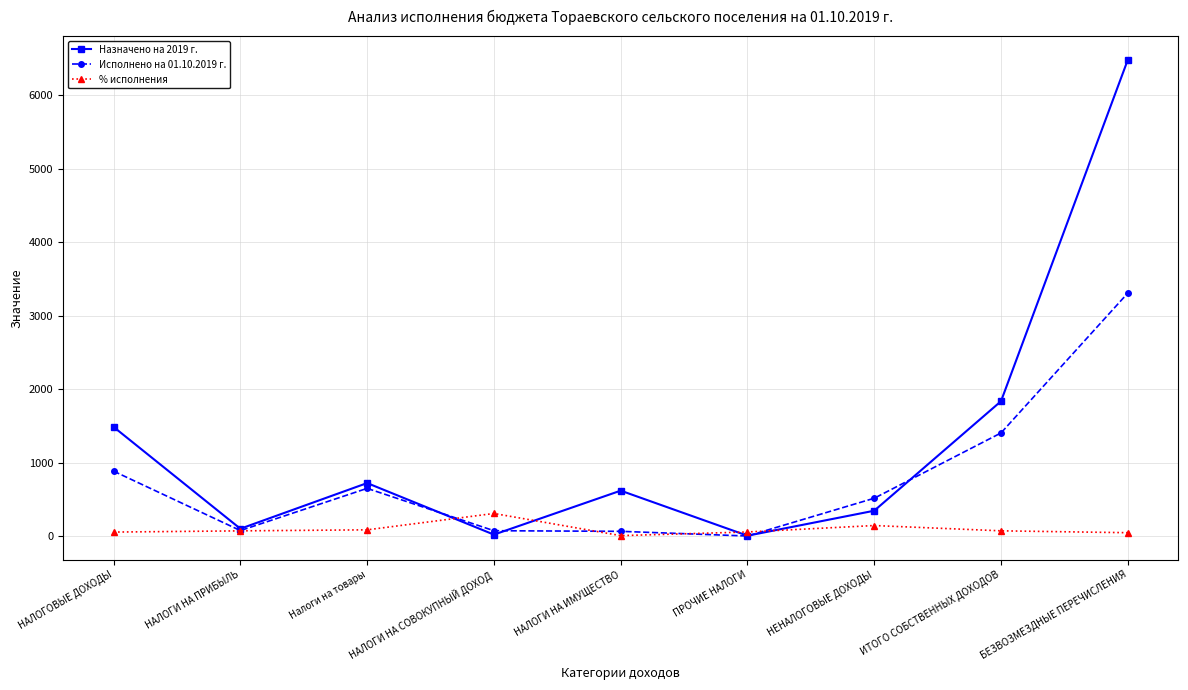

How many data points does each series have?

9